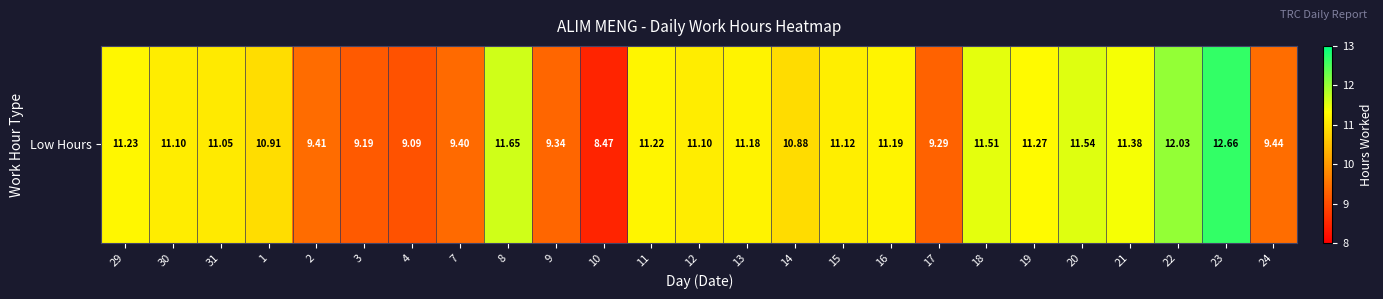

Between 22 and 14, which is larger?

22